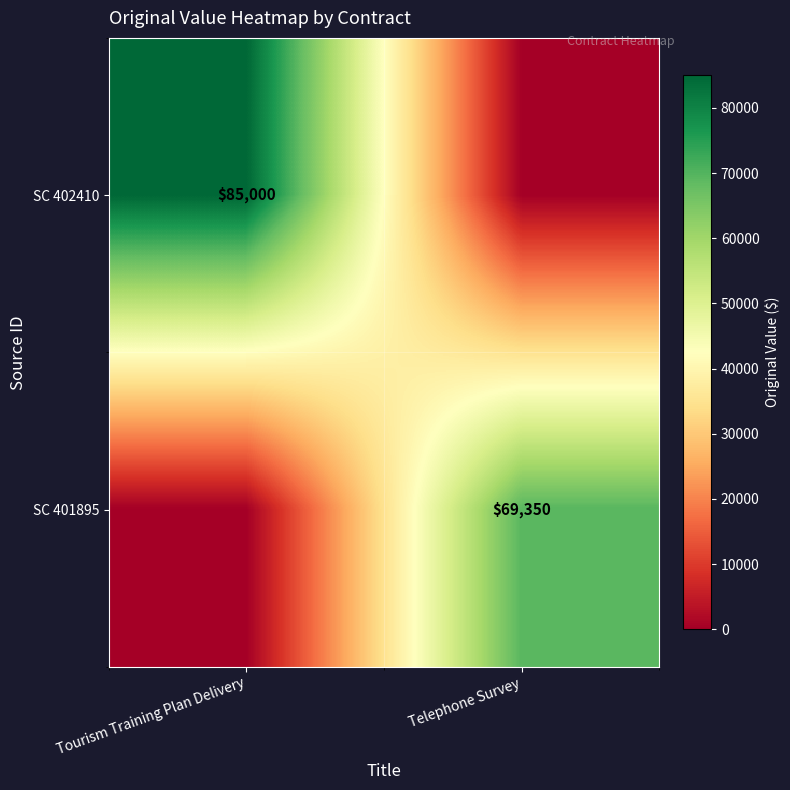

The value of SC 401895 at Telephone Survey is 69350. True or false?

True